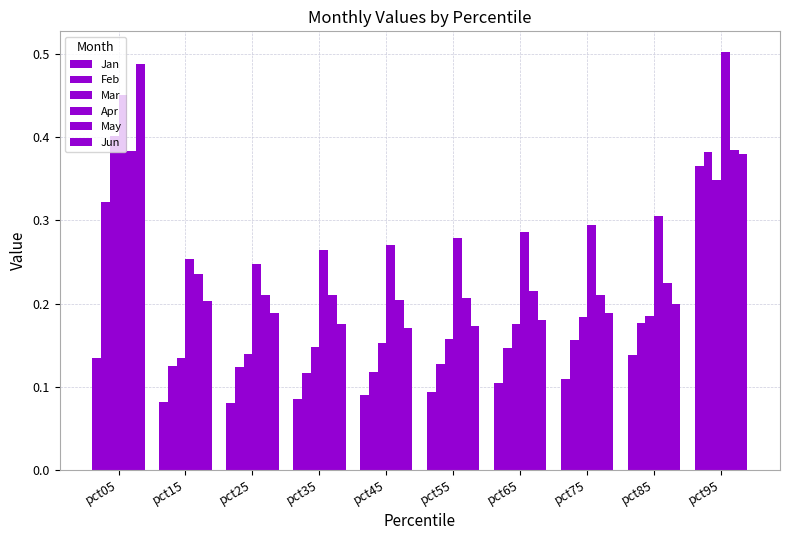

What is the minimum value for Mar?

0.1